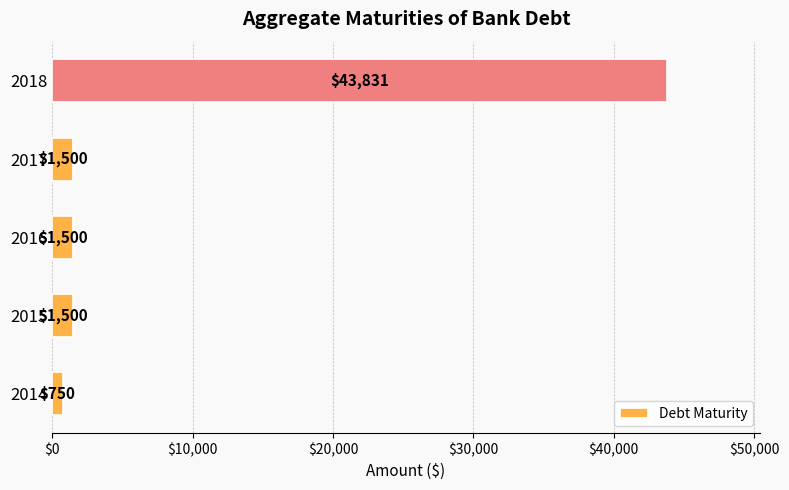

What is the sum of all values?

49081